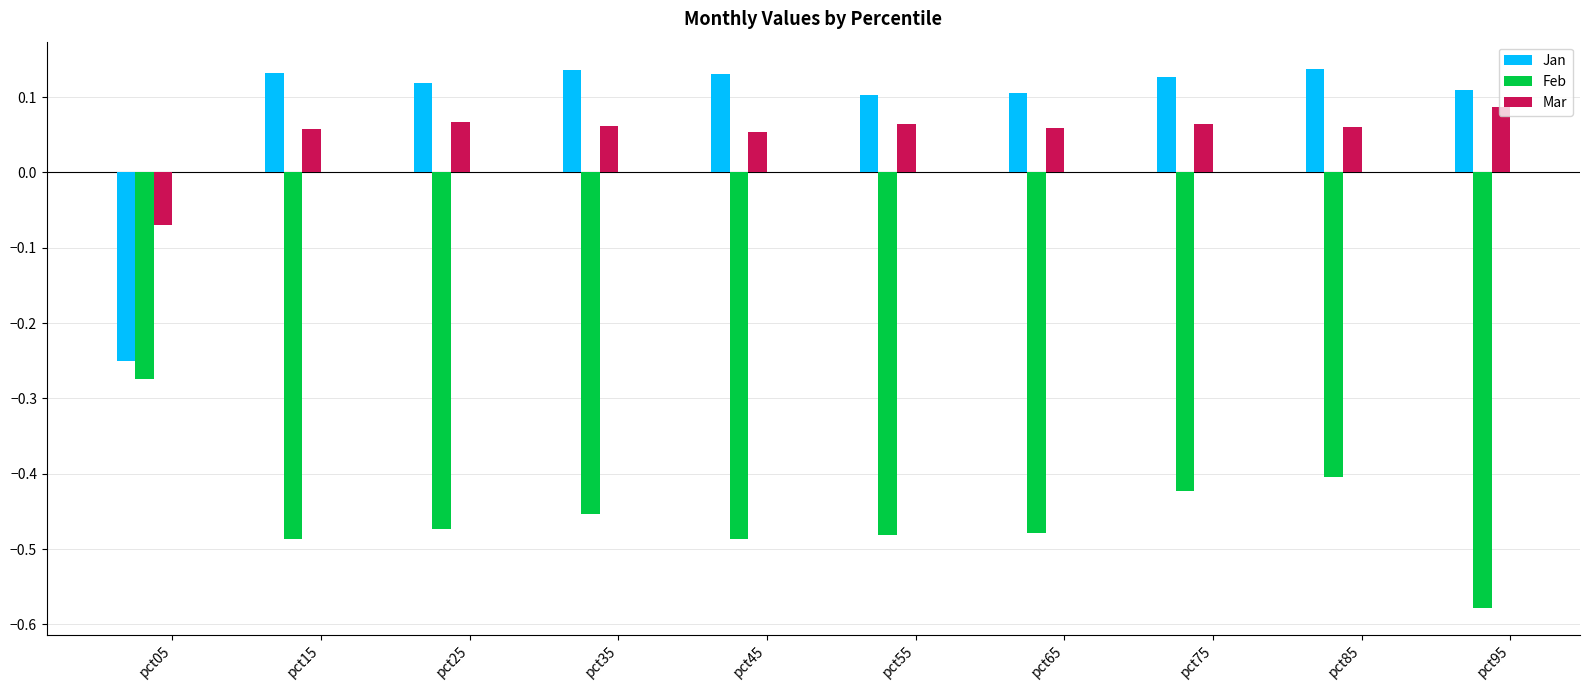

Does the chart contain any negative values?

Yes